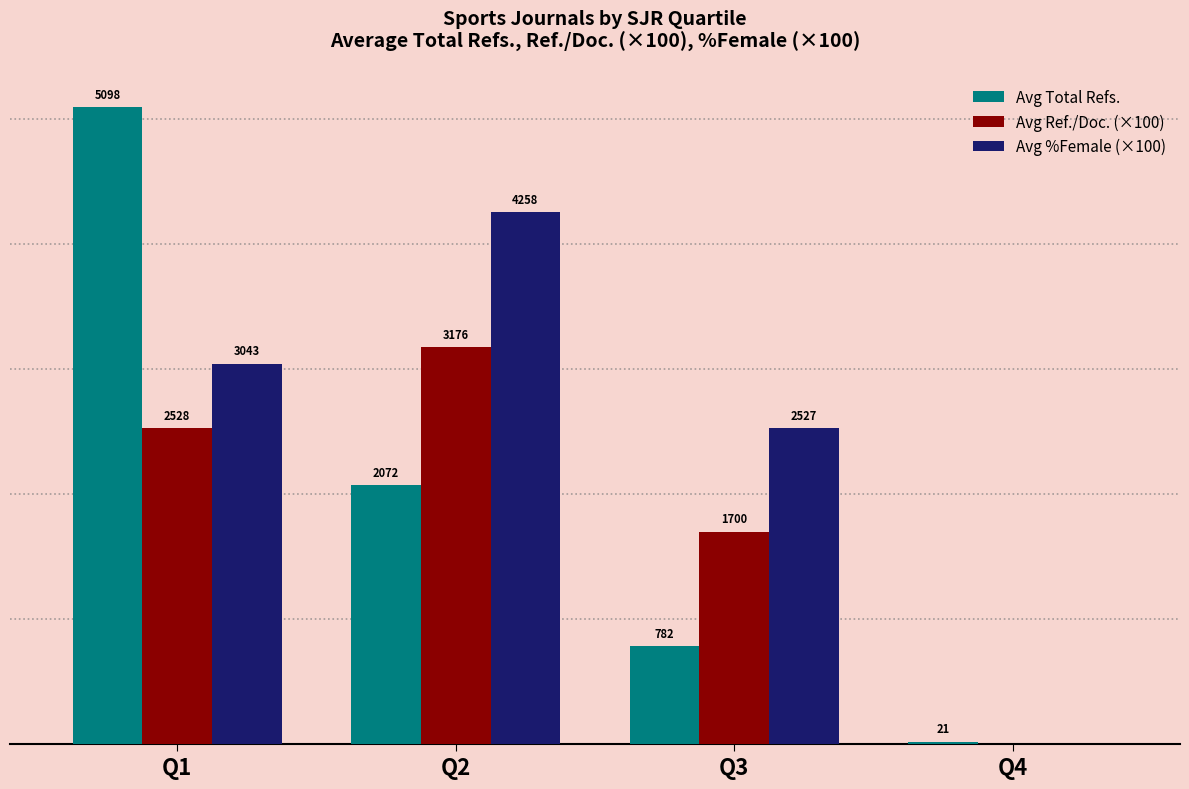

At which label is Avg Total Refs. closest to 2559?

Q2